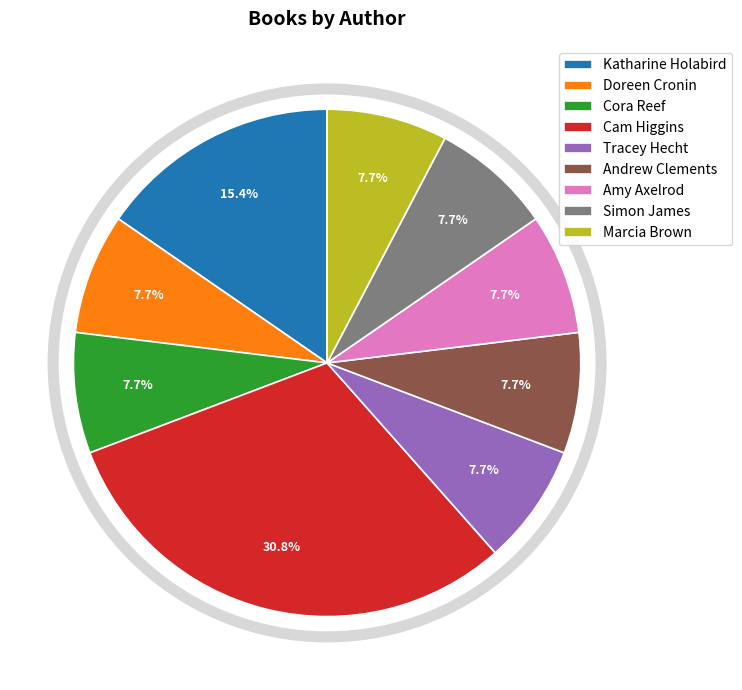

Which has a higher value, Katharine Holabird or Tracey Hecht?

Katharine Holabird